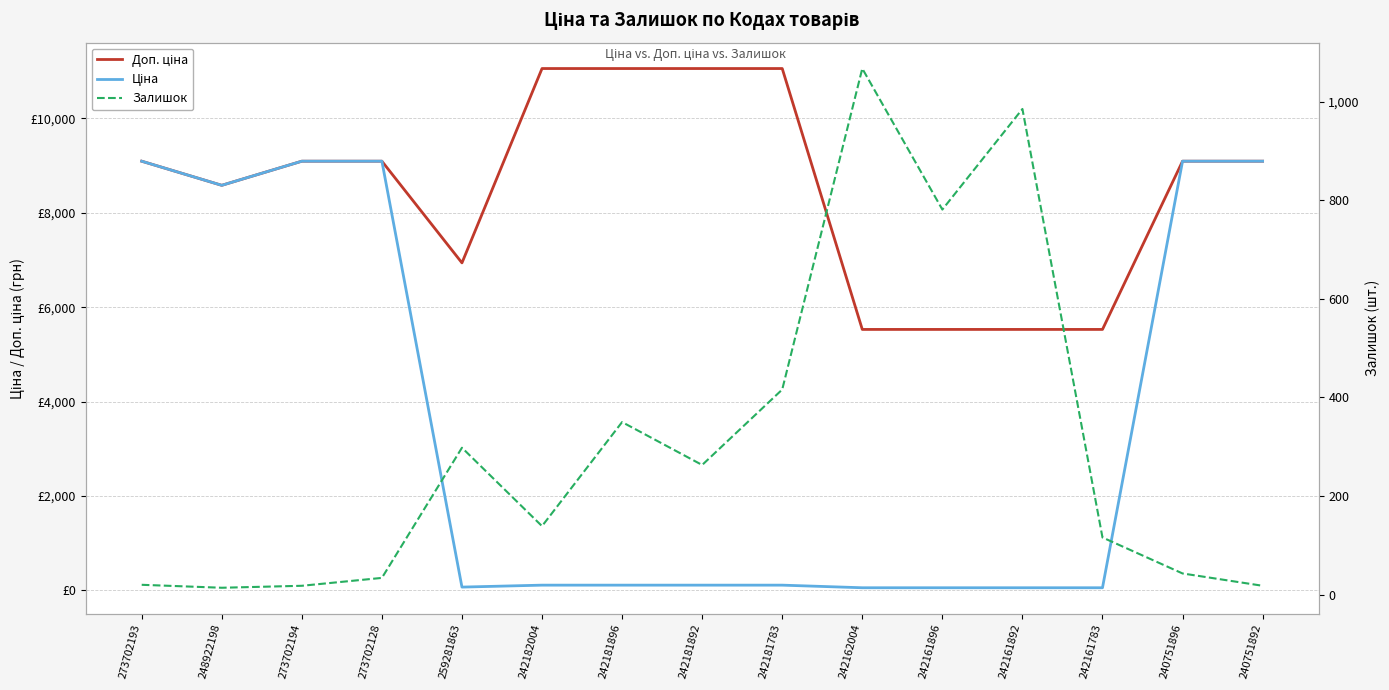

True or false: Залишок and Доп. ціна cross at least once.

False